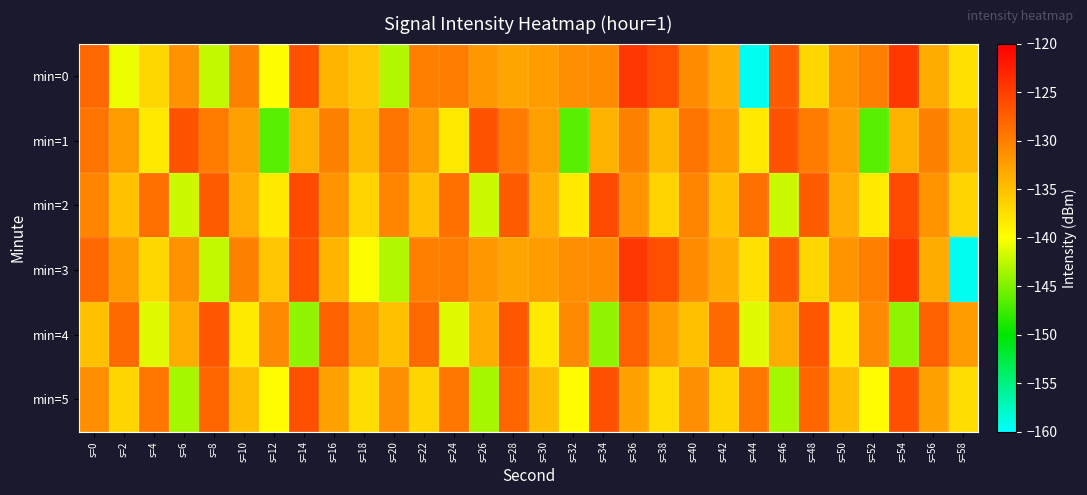

Reading left to right, what are all the values shown in this chart?

min=0: s=0=-128.3	s=2=-140.7	s=4=-136.9	s=6=-131.5	s=8=-142.4	s=10=-130.2	s=12=-139.9	s=14=-126.4	s=16=-134.2	s=18=-135.5	s=20=-143.1	s=22=-130.1	s=24=-129.9	s=26=-132.0	s=28=-133.0	s=30=-132.3	s=32=-131.2	s=34=-131.1	s=36=-124.4	s=38=-126.2	s=40=-131.1	s=42=-133.6	s=44=-159.4	s=46=-127.2	s=48=-136.9	s=50=-131.7	s=52=-130.0	s=54=-124.6	s=56=-133.5	s=58=-137.6
min=1: s=0=-129.1	s=2=-132.3	s=4=-138.3	s=6=-126.6	s=8=-129.8	s=10=-132.6	s=12=-146.5	s=14=-134.1	s=16=-130.2	s=18=-134.5	s=20=-129.1	s=22=-132.3	s=24=-138.3	s=26=-126.6	s=28=-129.8	s=30=-132.6	s=32=-146.5	s=34=-134.1	s=36=-130.2	s=38=-134.5	s=40=-129.1	s=42=-132.3	s=44=-138.3	s=46=-126.6	s=48=-129.8	s=50=-132.6	s=52=-146.5	s=54=-134.1	s=56=-130.2	s=58=-134.5
min=2: s=0=-130.5	s=2=-135.2	s=4=-128.9	s=6=-142.1	s=8=-127.3	s=10=-133.8	s=12=-138.4	s=14=-125.9	s=16=-131.6	s=18=-136.7	s=20=-130.5	s=22=-135.2	s=24=-128.9	s=26=-142.1	s=28=-127.3	s=30=-133.8	s=32=-138.4	s=34=-125.9	s=36=-131.6	s=38=-136.7	s=40=-130.5	s=42=-135.2	s=44=-128.9	s=46=-142.1	s=48=-127.3	s=50=-133.8	s=52=-138.4	s=54=-125.9	s=56=-131.6	s=58=-136.7
min=3: s=0=-128.3	s=2=-132.3	s=4=-136.9	s=6=-131.5	s=8=-142.4	s=10=-130.2	s=12=-135.5	s=14=-126.4	s=16=-134.2	s=18=-139.9	s=20=-143.1	s=22=-130.1	s=24=-129.9	s=26=-132.0	s=28=-133.0	s=30=-132.3	s=32=-131.2	s=34=-131.1	s=36=-124.4	s=38=-126.2	s=40=-131.1	s=42=-133.6	s=44=-137.6	s=46=-127.2	s=48=-136.9	s=50=-131.7	s=52=-130.0	s=54=-124.6	s=56=-133.5	s=58=-159.4
min=4: s=0=-135.1	s=2=-128.4	s=4=-141.2	s=6=-133.7	s=8=-126.9	s=10=-138.5	s=12=-130.8	s=14=-144.3	s=16=-127.6	s=18=-132.4	s=20=-135.1	s=22=-128.4	s=24=-141.2	s=26=-133.7	s=28=-126.9	s=30=-138.5	s=32=-130.8	s=34=-144.3	s=36=-127.6	s=38=-132.4	s=40=-135.1	s=42=-128.4	s=44=-141.2	s=46=-133.7	s=48=-126.9	s=50=-138.5	s=52=-130.8	s=54=-144.3	s=56=-127.6	s=58=-132.4
min=5: s=0=-131.2	s=2=-136.8	s=4=-129.4	s=6=-143.5	s=8=-128.1	s=10=-134.9	s=12=-139.7	s=14=-126.3	s=16=-132.8	s=18=-137.4	s=20=-131.2	s=22=-136.8	s=24=-129.4	s=26=-143.5	s=28=-128.1	s=30=-134.9	s=32=-139.7	s=34=-126.3	s=36=-132.8	s=38=-137.4	s=40=-131.2	s=42=-136.8	s=44=-129.4	s=46=-143.5	s=48=-128.1	s=50=-134.9	s=52=-139.7	s=54=-126.3	s=56=-132.8	s=58=-137.4